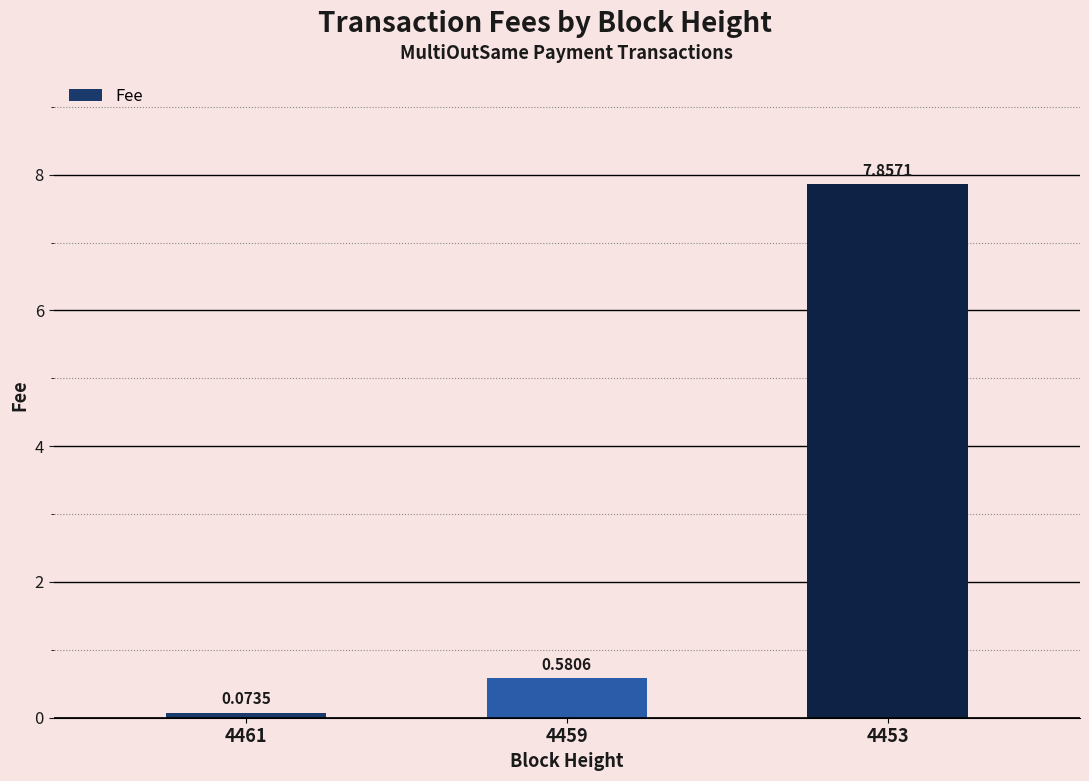

List the labels in order of value, largest first.

4453, 4459, 4461